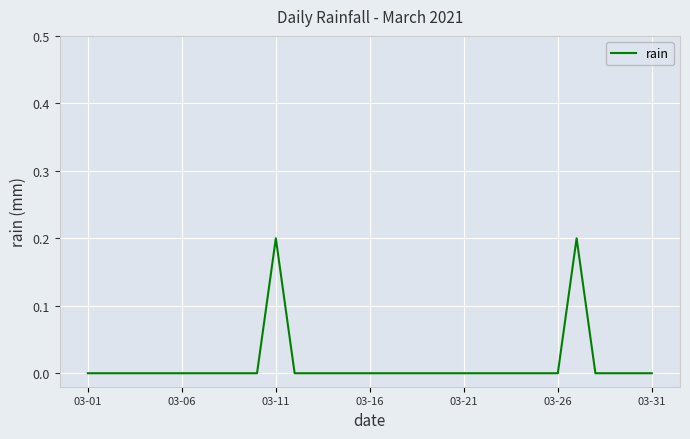

Does the chart display data point markers on the line(s)?

No